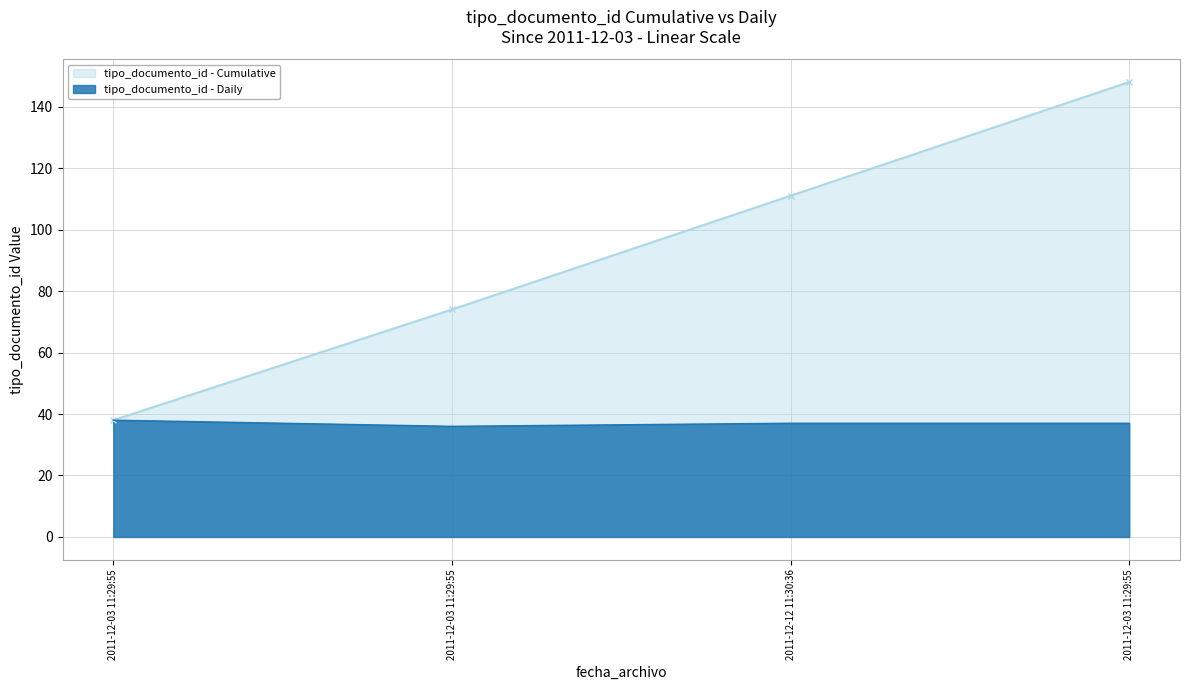

What is the minimum value shown in the chart?

36